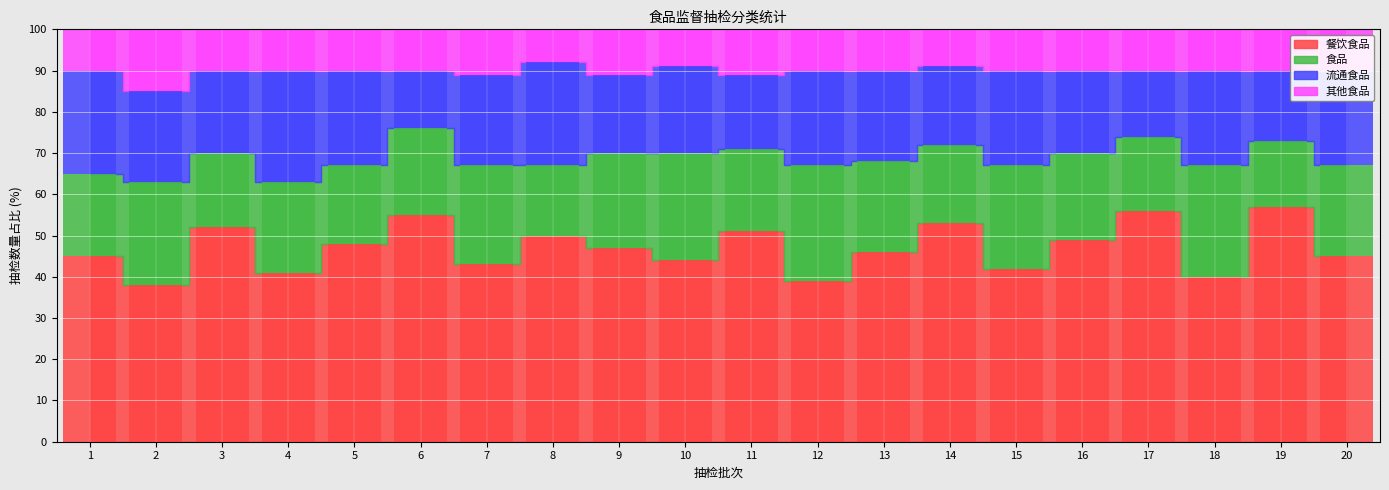

The 食品 series shows 27.0 at 18. True or false?

True